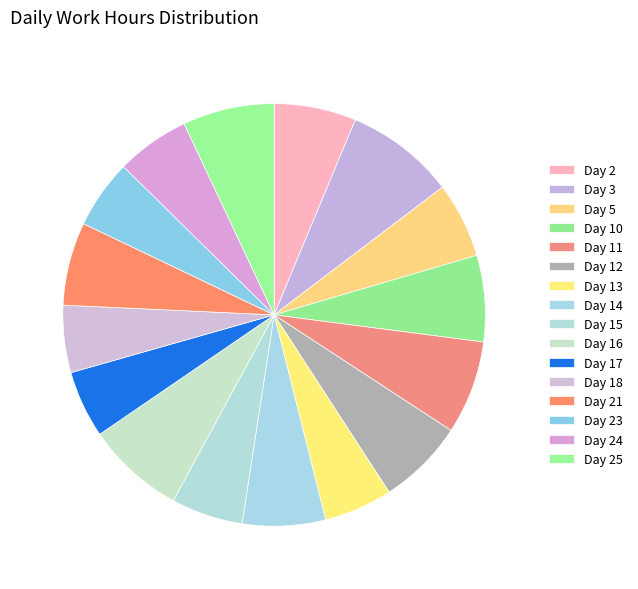

The Day 18 slice represents 5% of the pie. True or false?

True